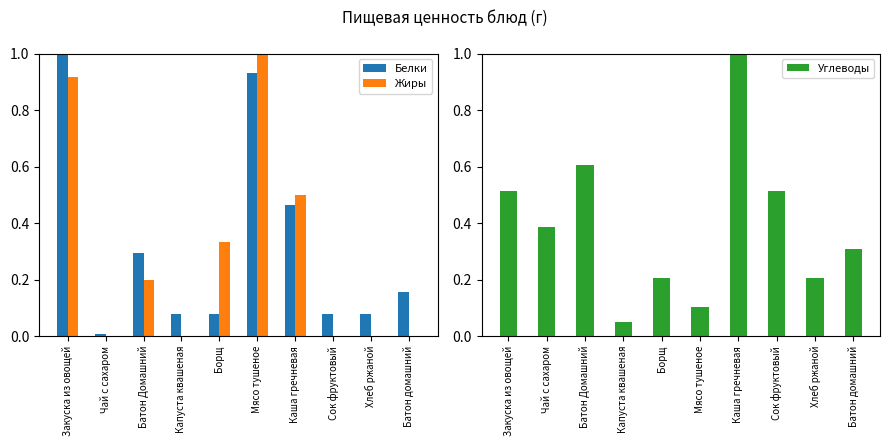

What is the difference between the Углеводы values at Хлеб ржаной and Мясо тушеное?

0.1